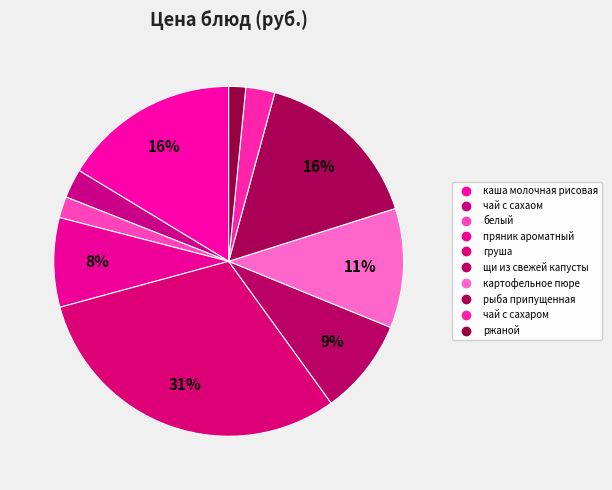

Which slice is the smallest?

ржаной